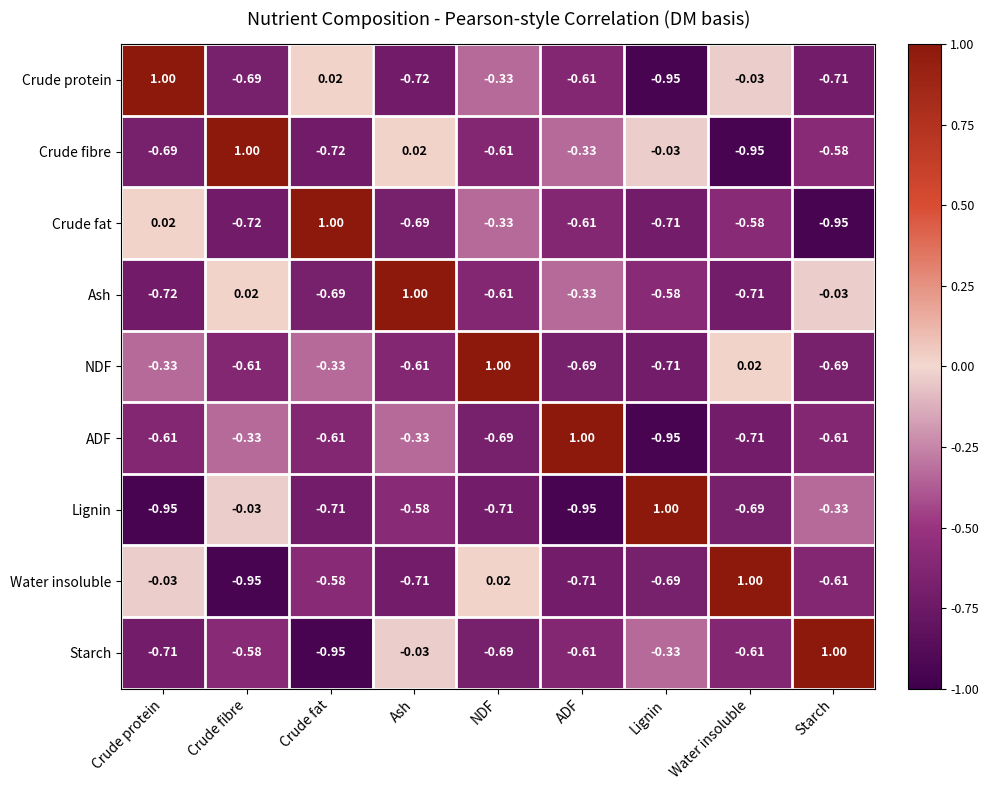

Which series has the largest total across all categories?

Ash